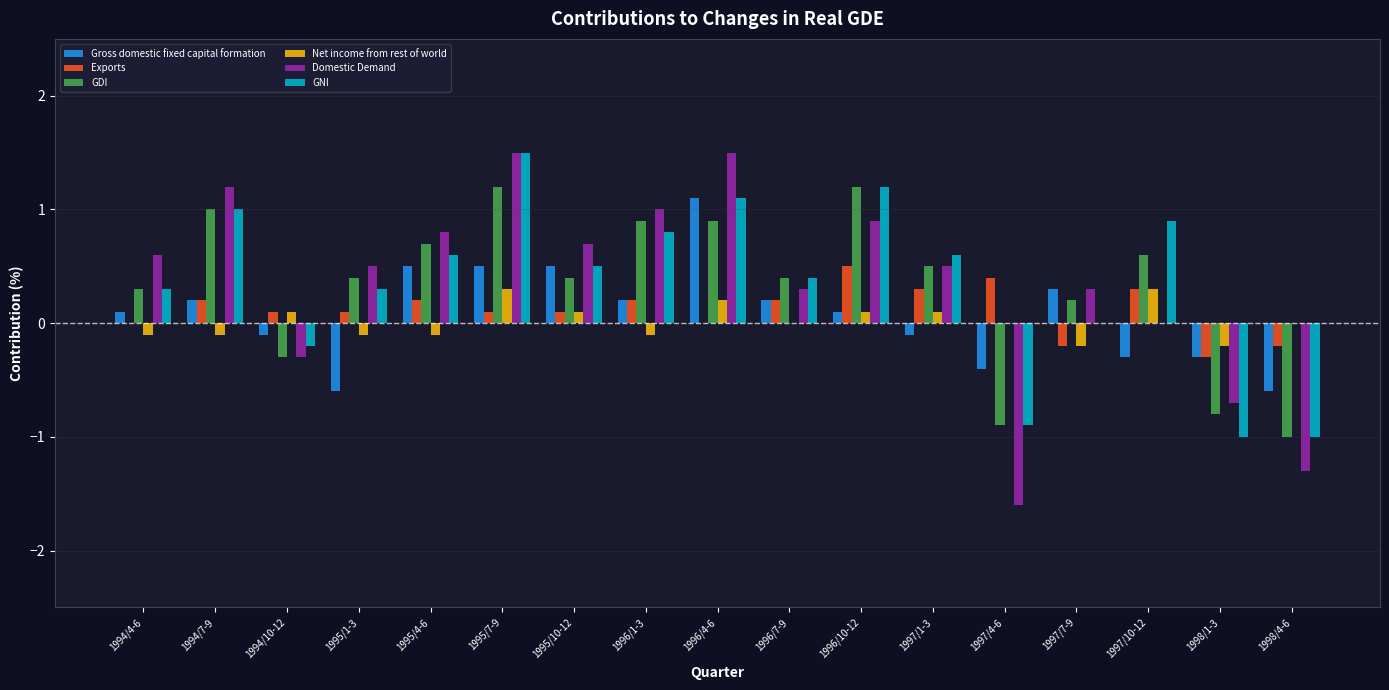

Are the bars grouped side by side (vs. stacked)?

Yes